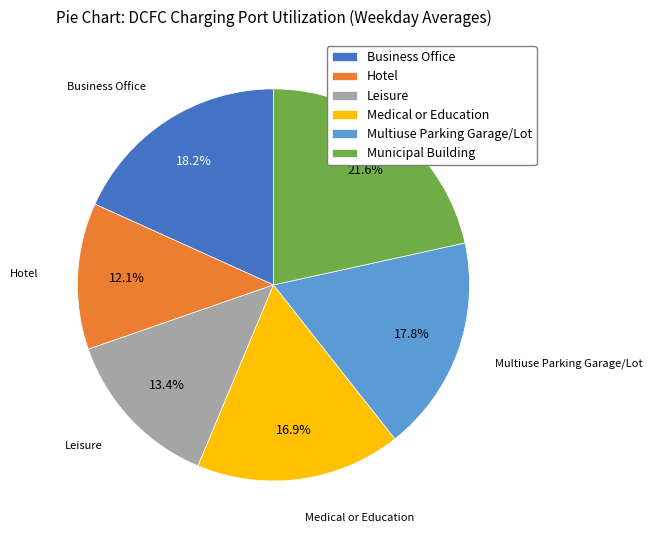

What is the ratio of the value at Medical or Education to the value at Leisure?

1.3